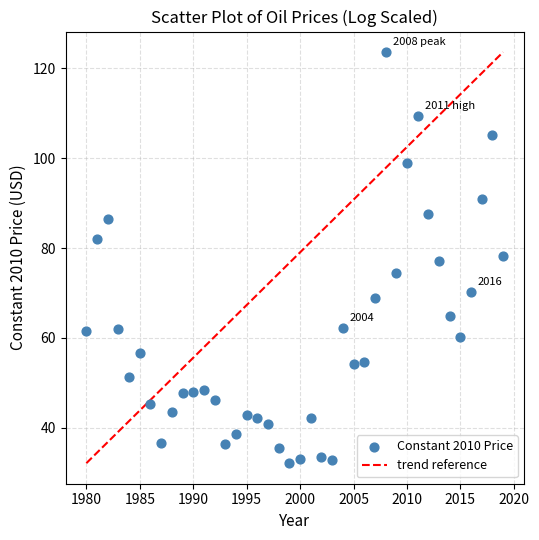

What is the range of Y values (max minus min)?

91.5